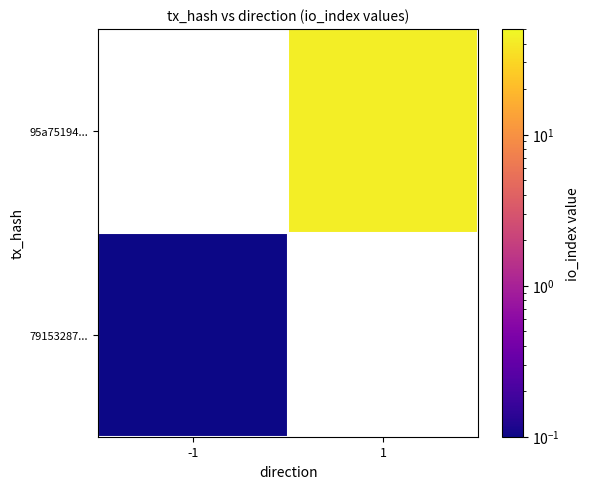

At 1, list the series in order from largest to smallest.

79153287..., 95a75194...